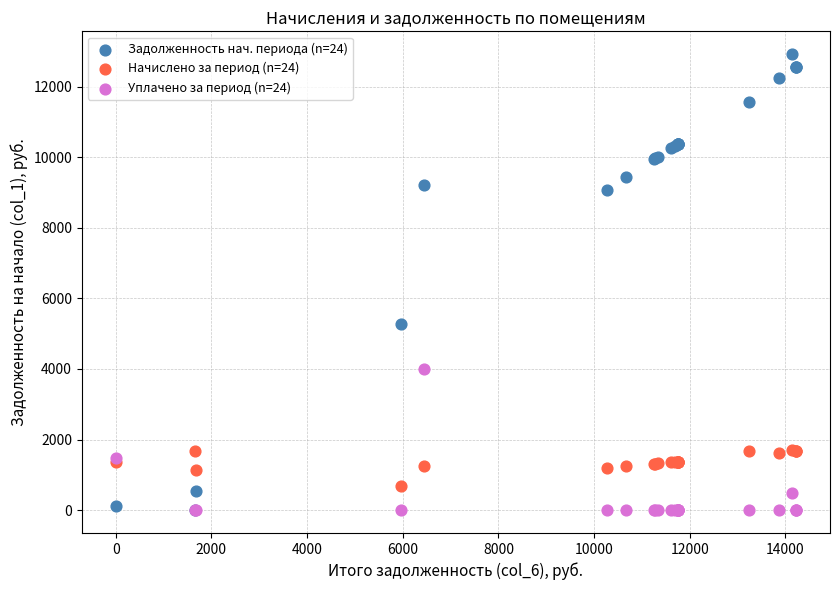

Across all series, what Y value is closest to 6458?

5264.4